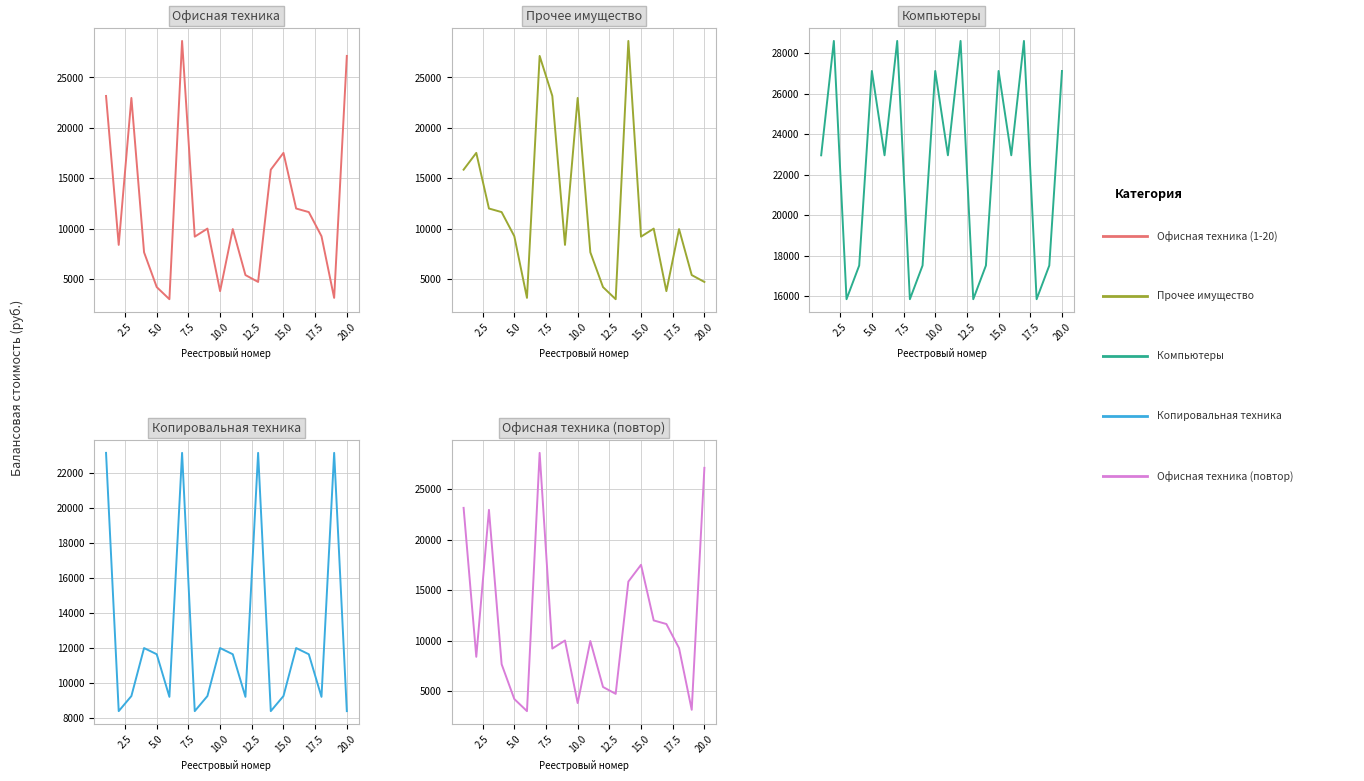

The Офисная техника (1-20) series shows 6168.6 at 20.0. True or false?

False